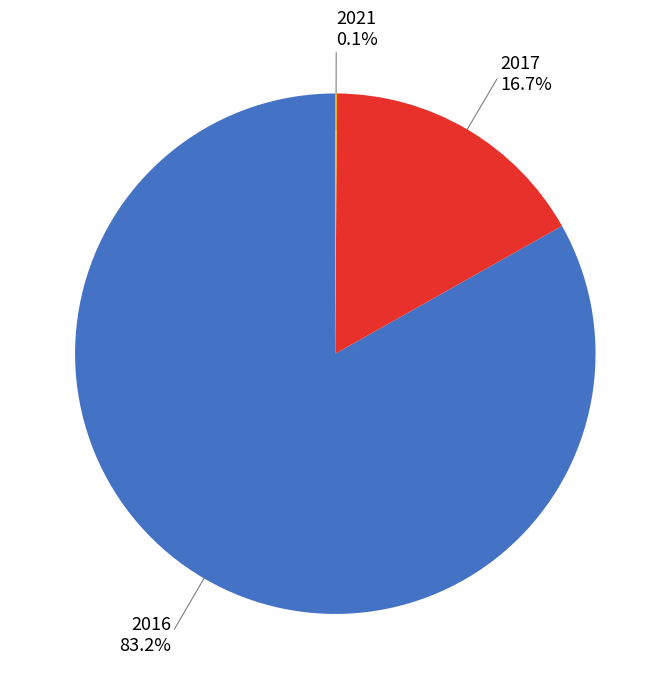

Is there any slice that represents more than half of the pie?

Yes